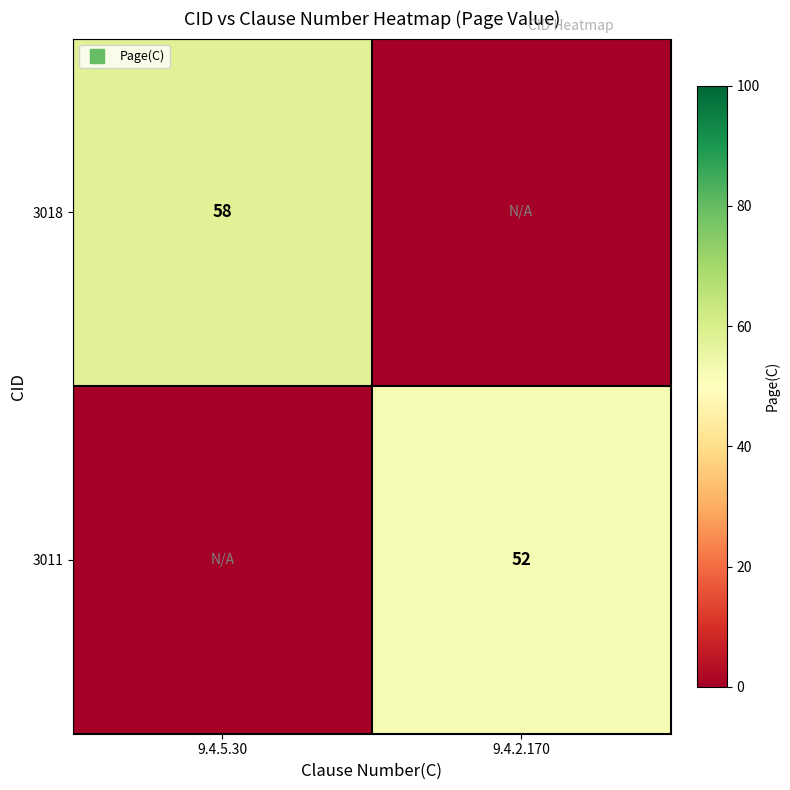

Count the 3018 values in the range 0 to 58.

2